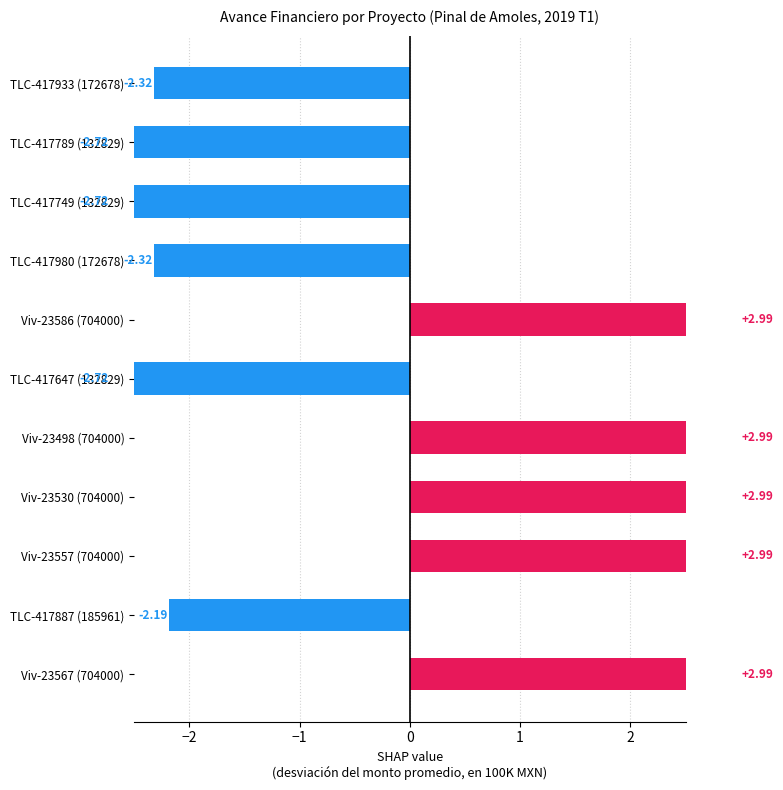

What is the minimum value shown in the chart?

-2.7